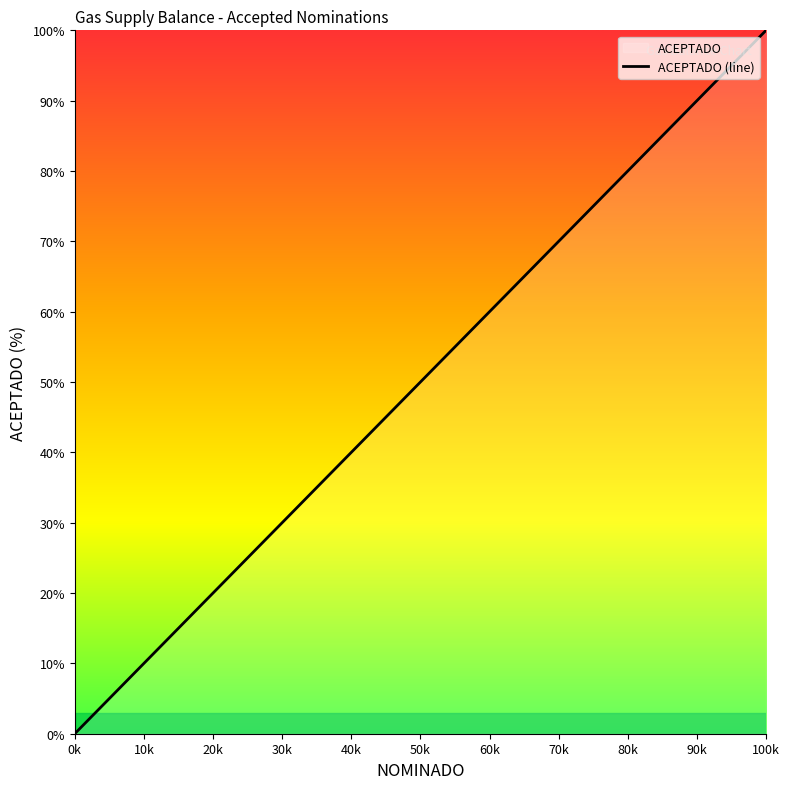

How many data points are less than 13?

10